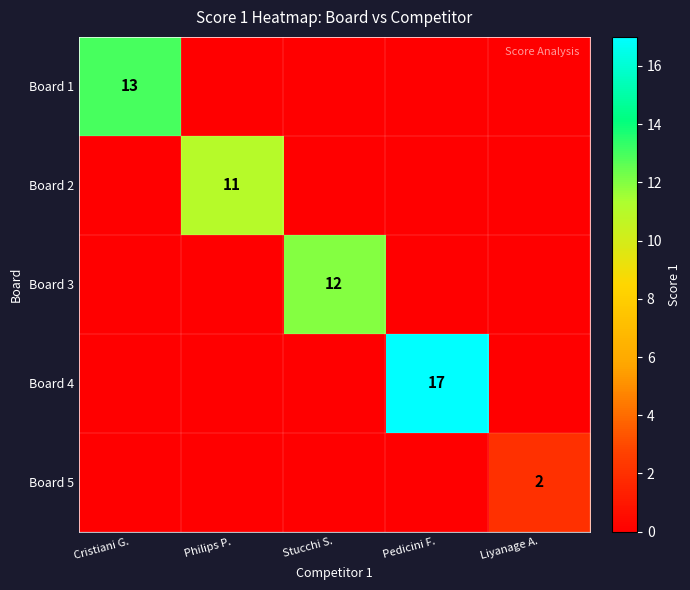

At how many categories does at least one series exceed 15?

1